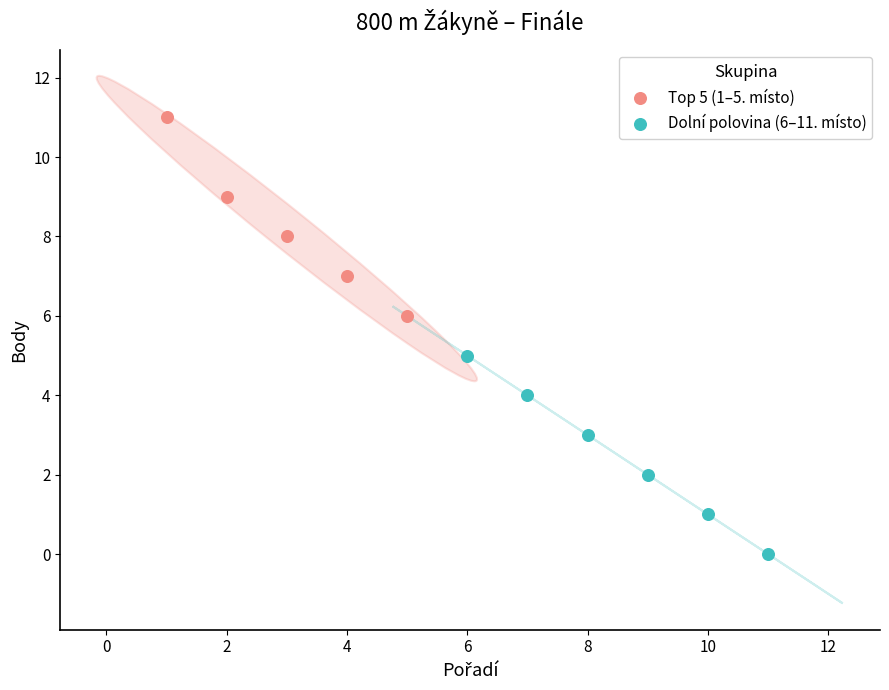

Which series reaches the maximum Y coordinate?

Top 5 (1–5. místo)